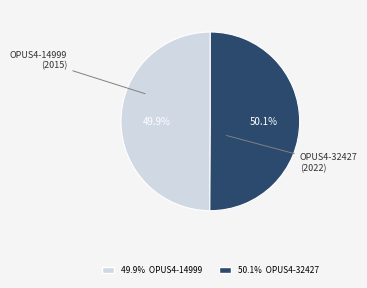

What is the ratio of the value at OPUS4-14999 (2015) to the value at OPUS4-32427 (2022)?

1.0